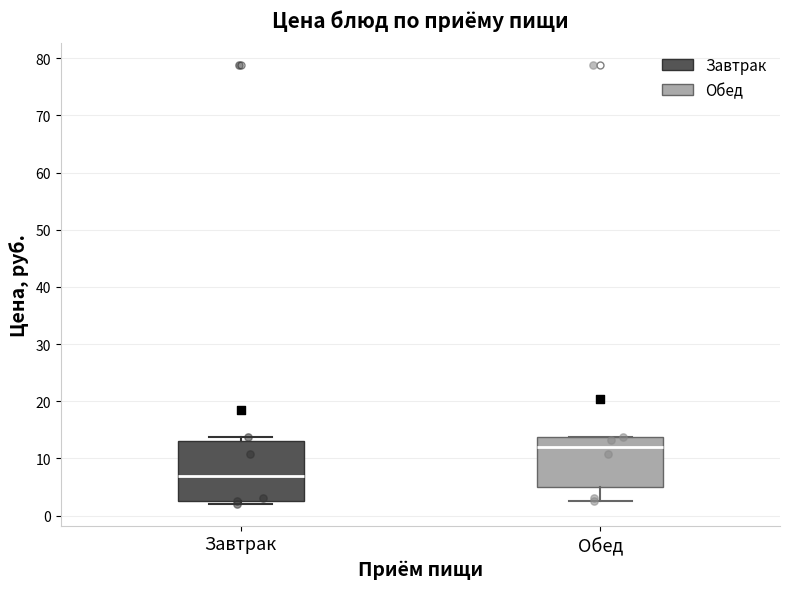

Reading left to right, transcribe this box plot: for each box, give where its median line is, the range the box spans, and where its two whiskers end, as read against the y-axis. The values are not printed on the chart, so give them approximately, as read against the axis.

Завтрак: median 7, box 3 to 13, whiskers 2 to 14
Обед: median 12, box 5 to 14, whiskers 2 to 14